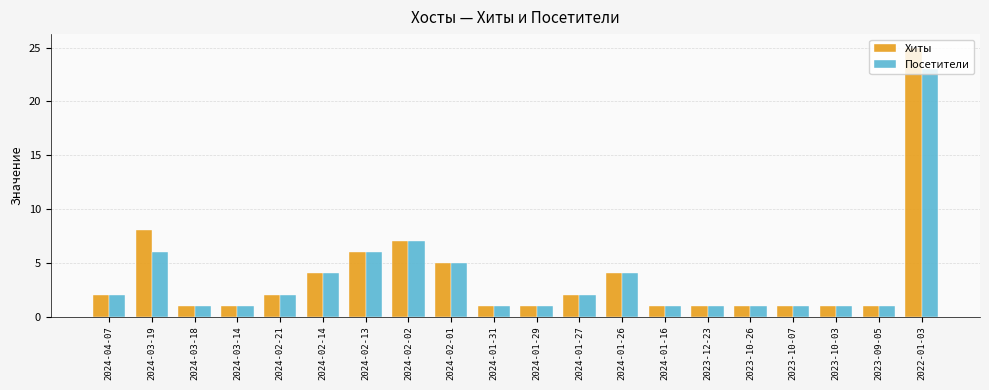

What is the difference between the maximum and minimum values in the Посетители series?

22